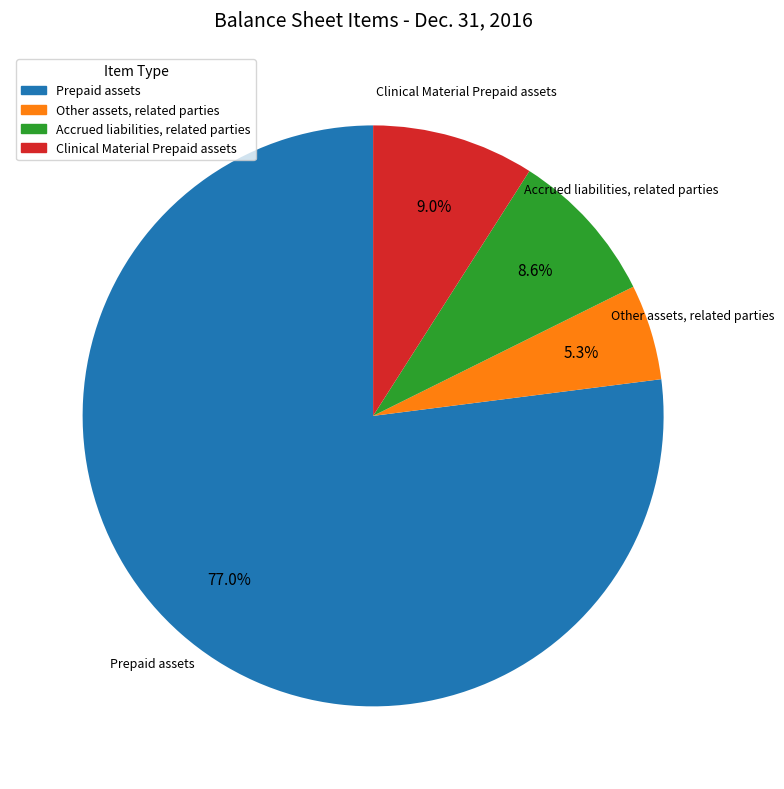

How much of the chart is everything except Clinical Material Prepaid assets?

91.0%